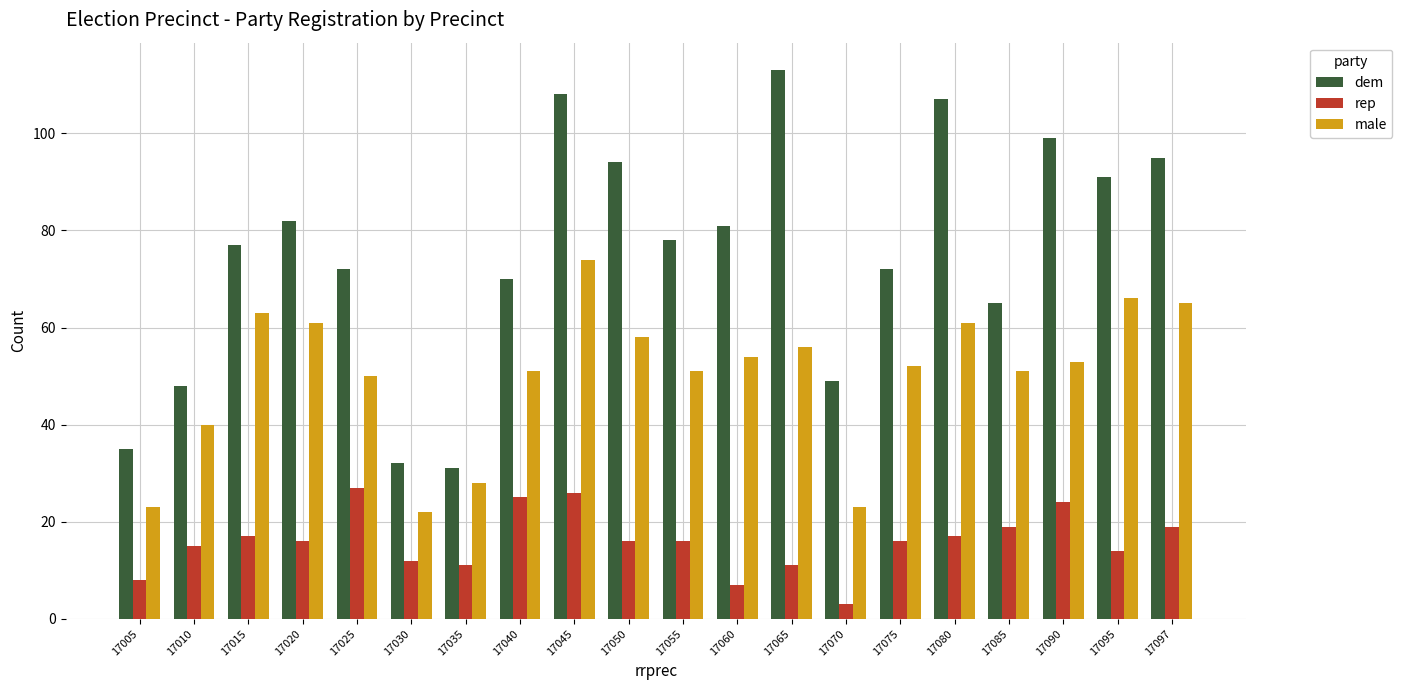

What is the difference between the maximum and second lowest values in the dem series?

81